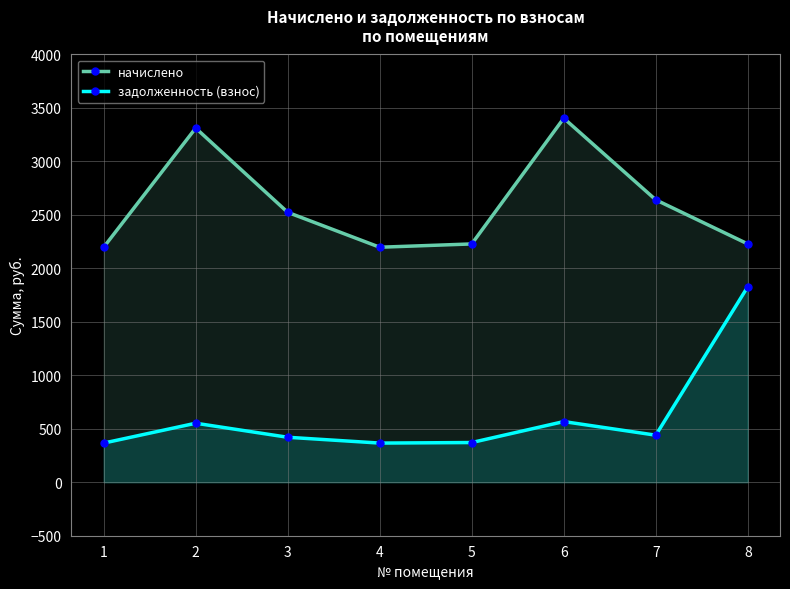

What is the value of the задолженность (взнос) point at the 6th from the left?

567.4